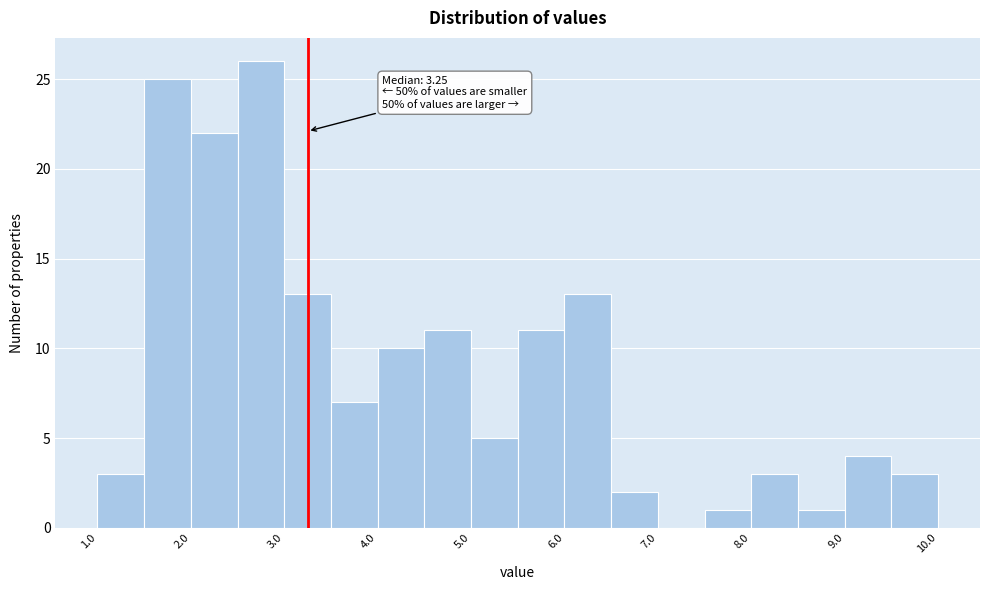

Over which range of the x-axis is the bar tallest?

2.5 to 3.0